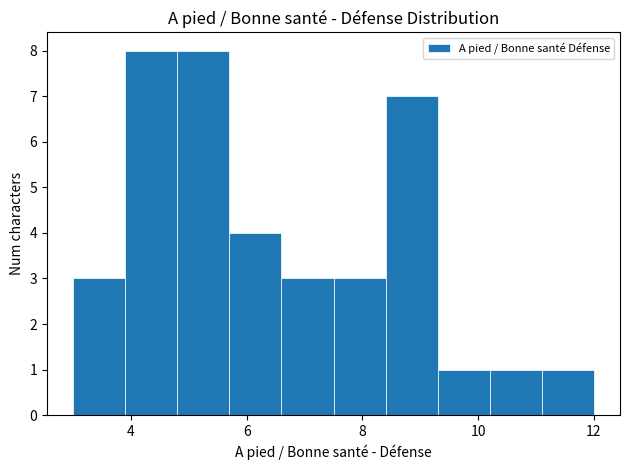

Reading left to right, list every bar in this chart as the range it spans on the x-axis followed by its height. Neither the bar edges nor the heights are printed on the chart, so give them approximately, as read against the axes.

3.0 to 3.9: 3
3.9 to 4.8: 8
4.8 to 5.7: 8
5.7 to 6.6: 4
6.6 to 7.5: 3
7.5 to 8.4: 3
8.4 to 9.3: 7
9.3 to 10.2: 1
10.2 to 11.1: 1
11.1 to 12.0: 1